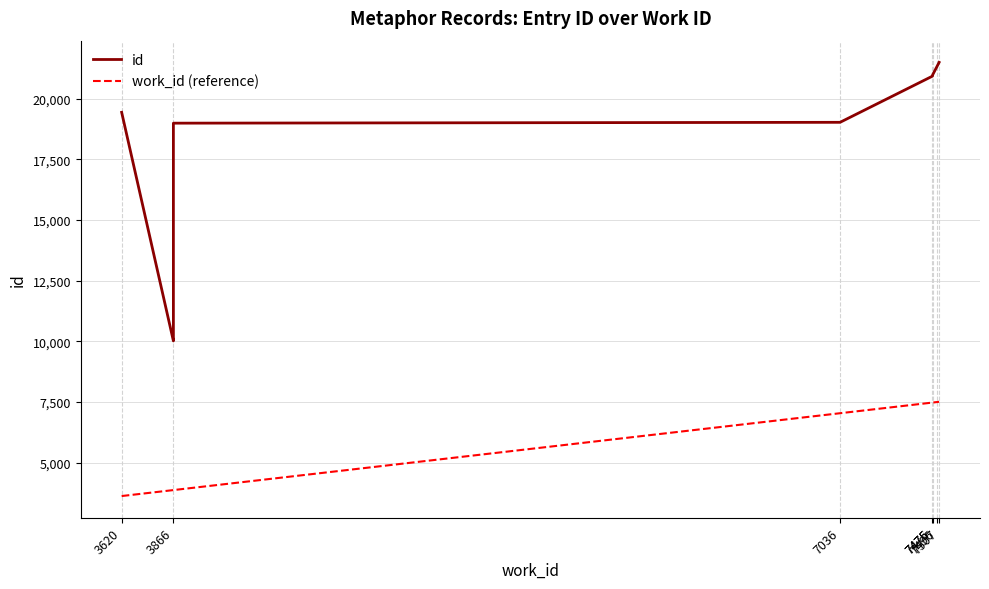

Between 3866 and 7496, which series saw the biggest shift?

id